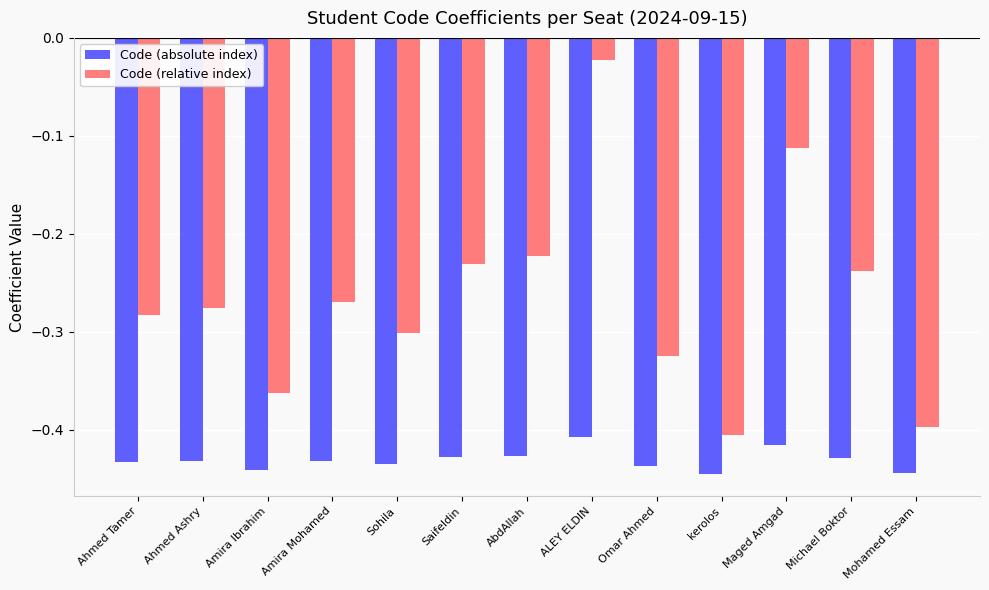

What is the label of the 5th bar from the left?

Sohila